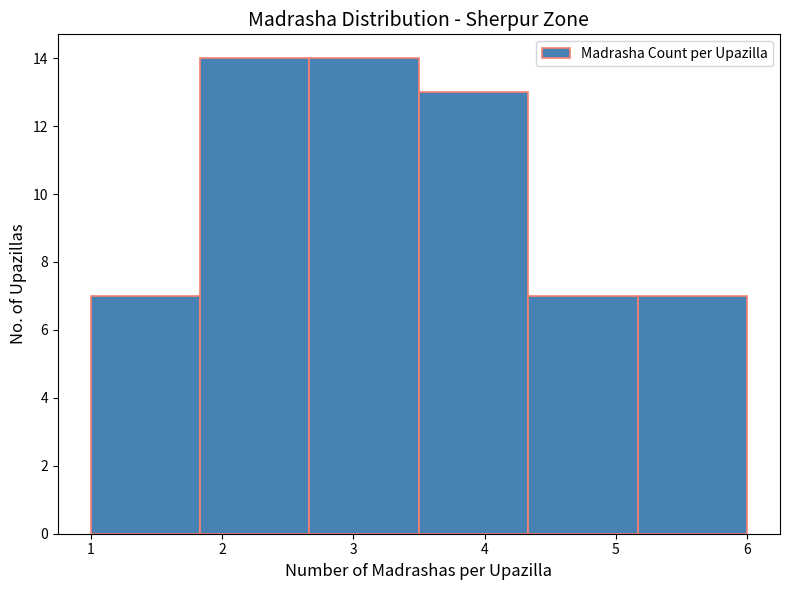

Reading left to right, transcribe this chart: for each bar, give the range it covers on the x-axis and its height. Neither the bar edges nor the heights are printed on the chart, so give them approximately, as read against the axes.

1.0 to 1.8: 7
1.8 to 2.7: 14
2.7 to 3.5: 14
3.5 to 4.3: 13
4.3 to 5.2: 7
5.2 to 6.0: 7